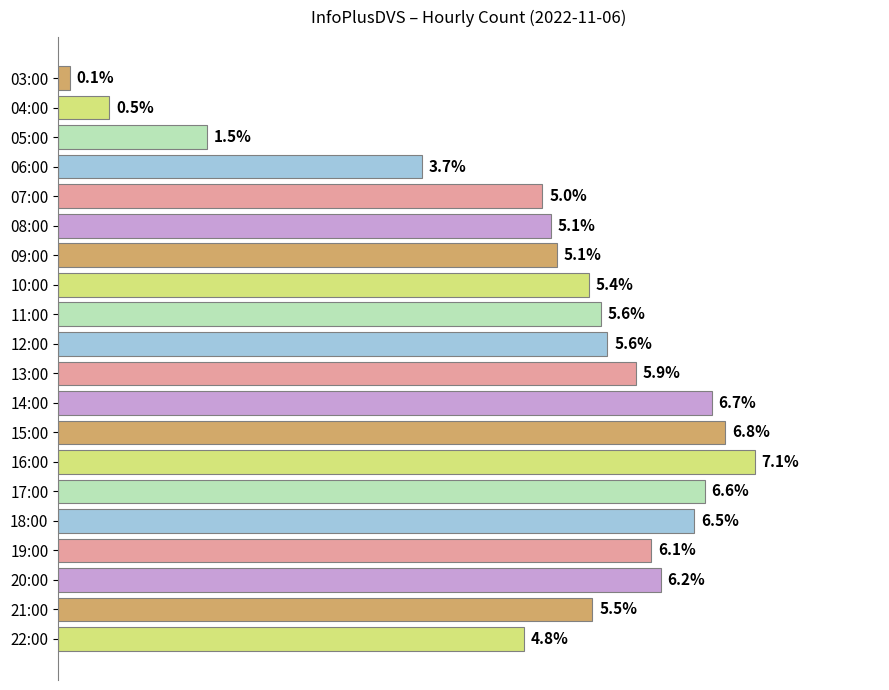

How many bars are there in total?

20